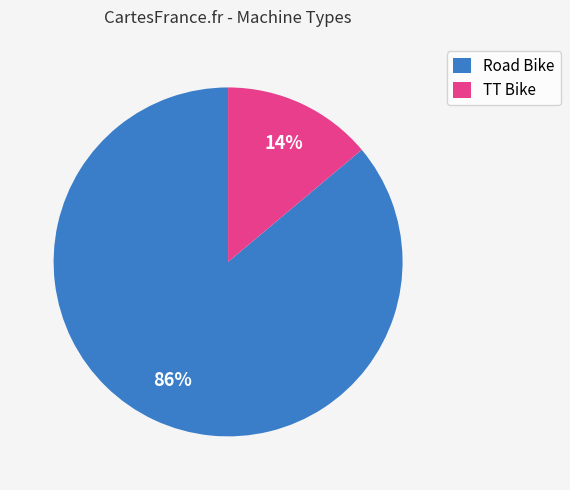

True or false: Road Bike accounts for 73% of the total.

False